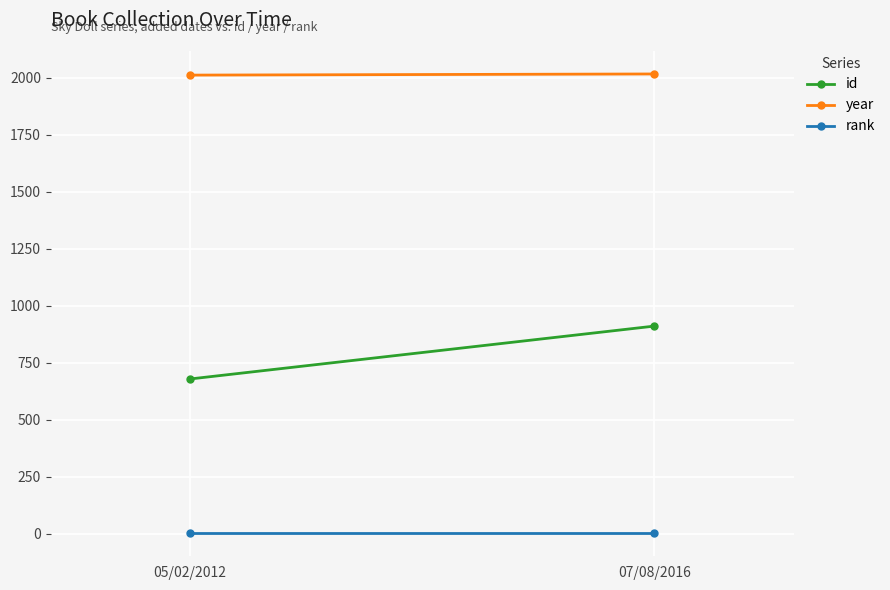

Reading left to right, list all the values displayed in this chart.

id: 678	910
year: 2011	2016
rank: 1	1